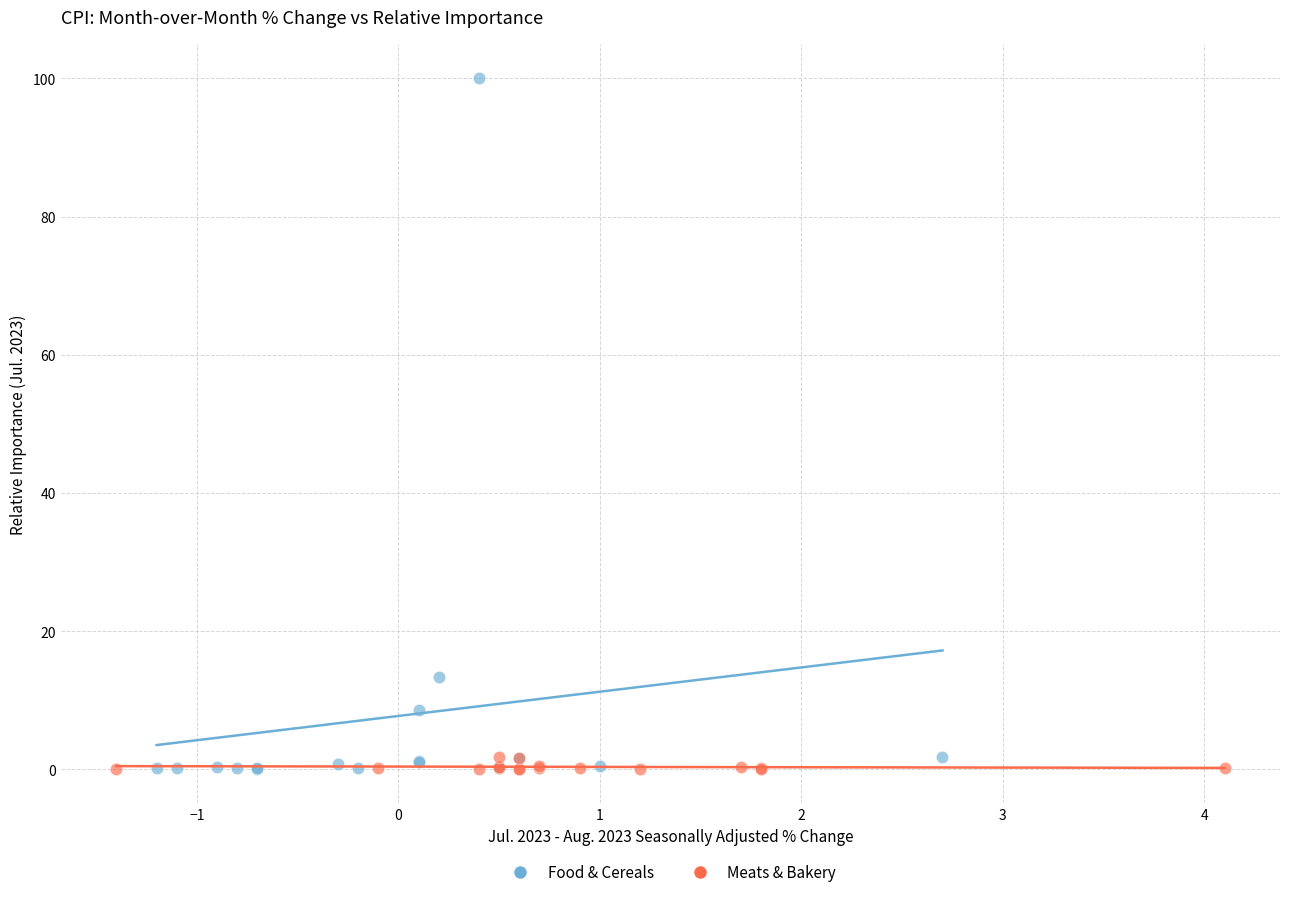

What are all the series names shown in the legend?

Food & Cereals, Meats & Bakery